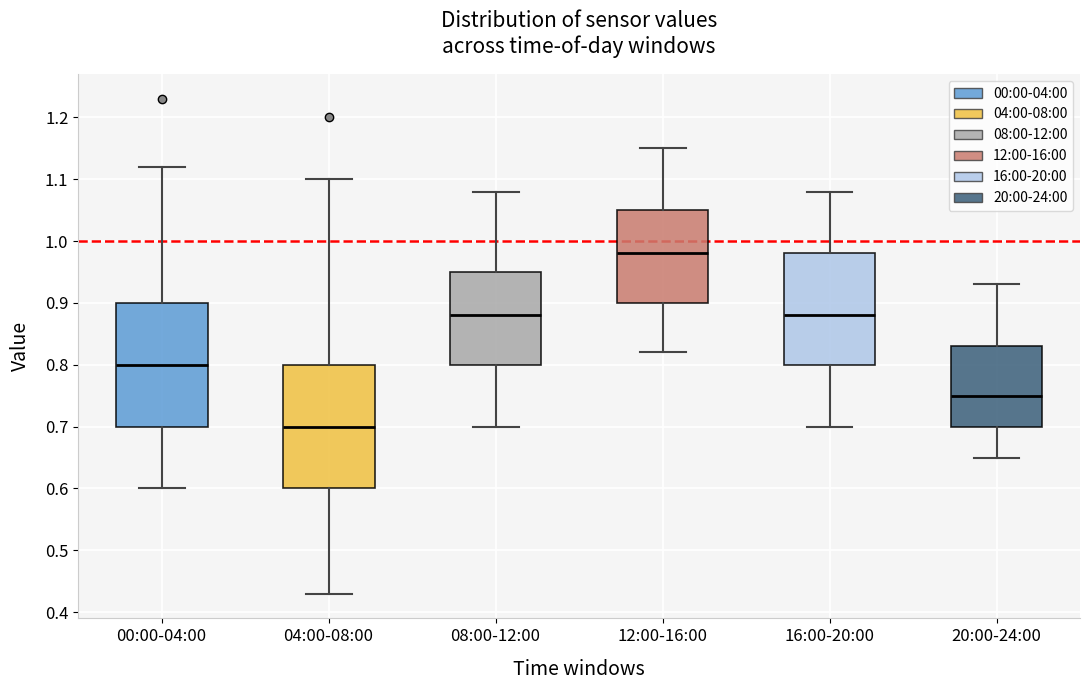

Reading left to right, transcribe this box plot: for each box, give where its median line is, the range the box spans, and where its two whiskers end, as read against the y-axis. The values are not printed on the chart, so give them approximately, as read against the axis.

00:00-04:00: median 0.80, box 0.70 to 0.90, whiskers 0.60 to 1.12
04:00-08:00: median 0.70, box 0.60 to 0.80, whiskers 0.43 to 1.10
08:00-12:00: median 0.88, box 0.80 to 0.95, whiskers 0.70 to 1.08
12:00-16:00: median 0.98, box 0.90 to 1.05, whiskers 0.82 to 1.15
16:00-20:00: median 0.88, box 0.80 to 0.98, whiskers 0.70 to 1.08
20:00-24:00: median 0.75, box 0.70 to 0.83, whiskers 0.65 to 0.93